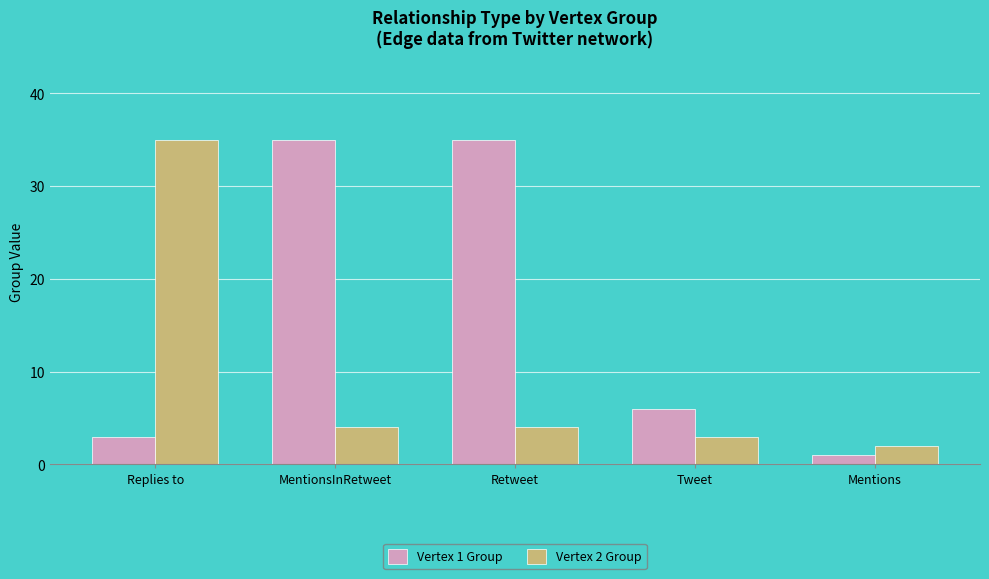

What is the spread (max minus min) of values at Mentions?

1